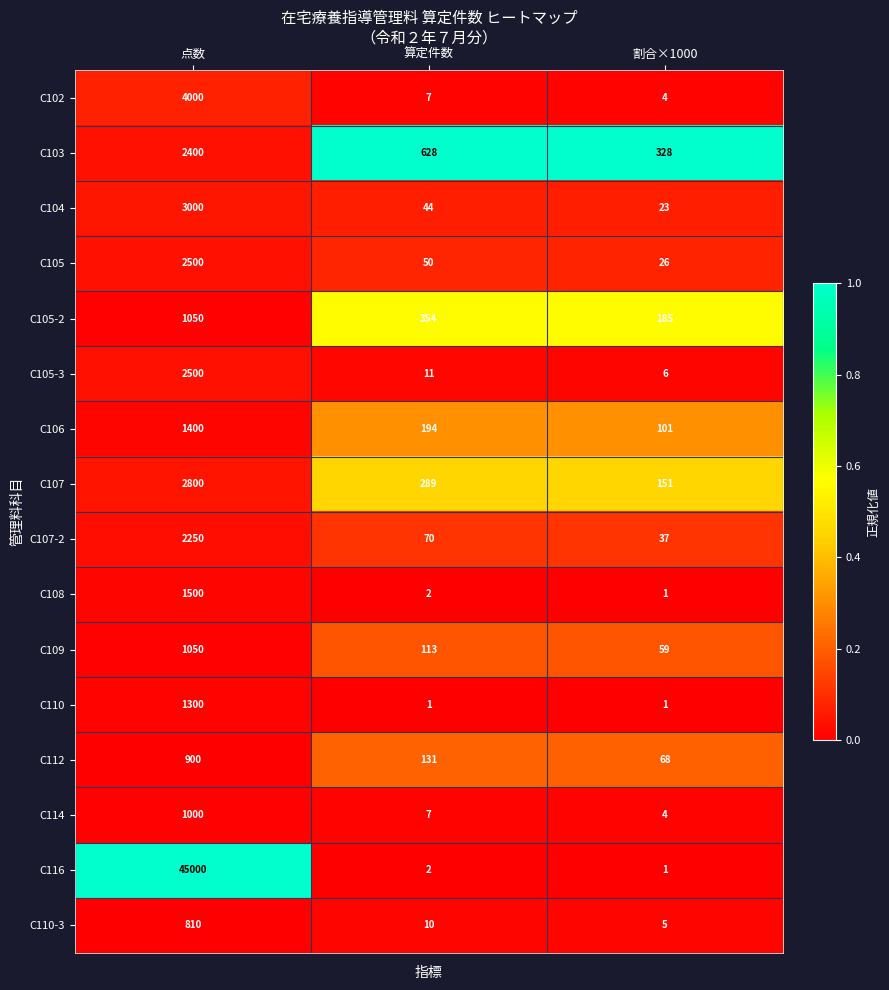

Rank the categories by C108 value from highest to lowest.

点数, 算定件数, 割合×1000